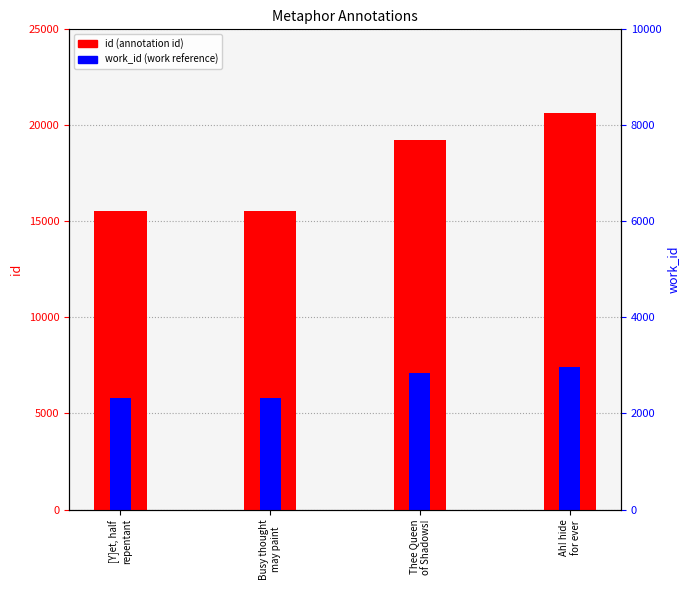

What position from the left is Busy thought
may paint?

2